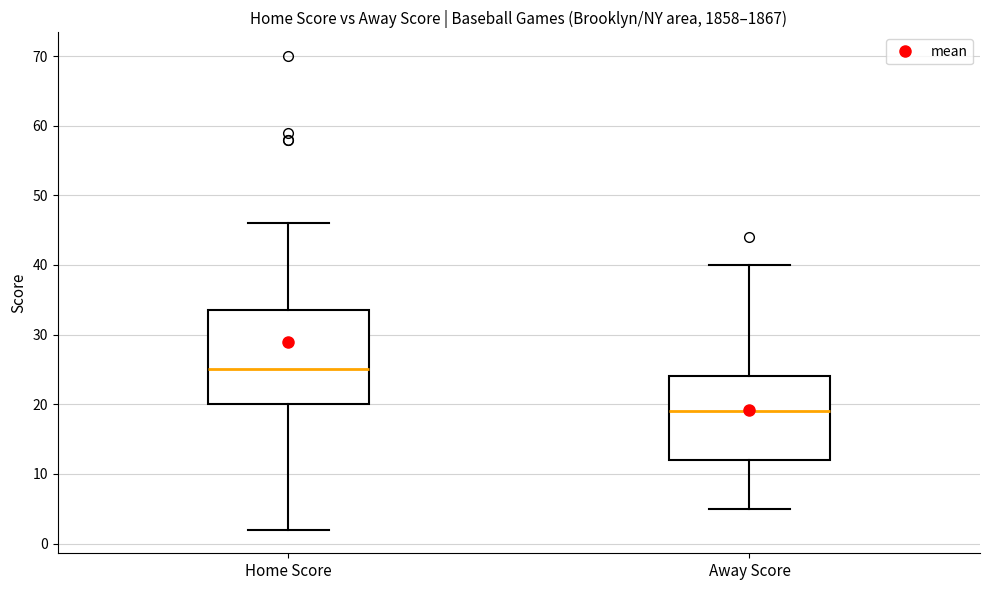

Which box has the highest median line?

Home Score